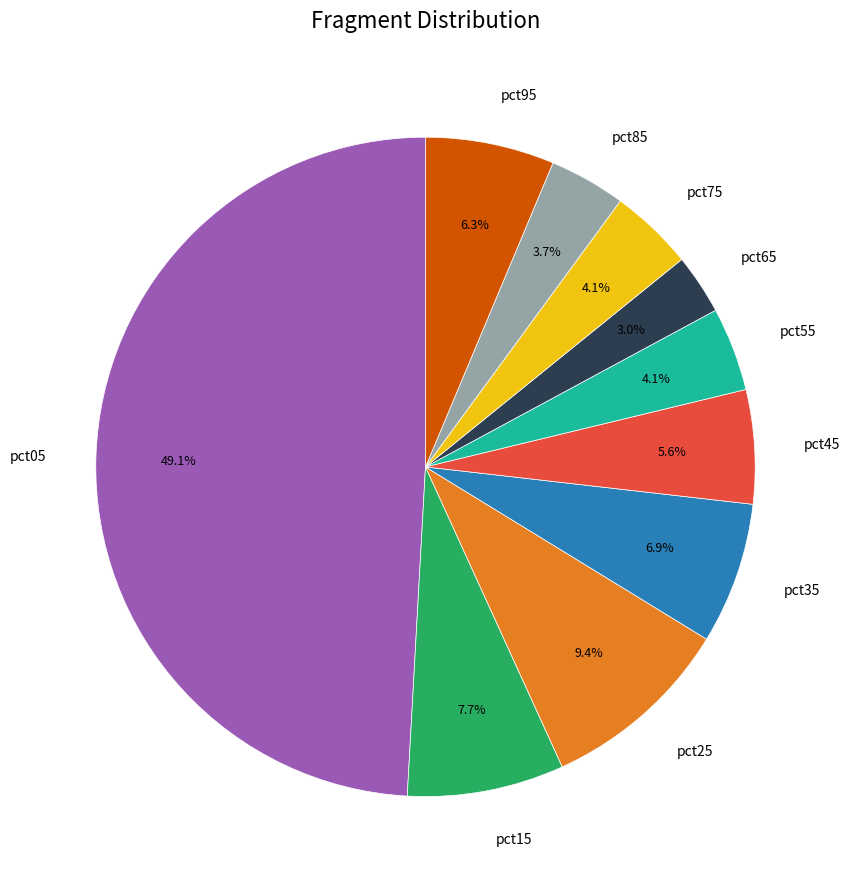

Does pct75 account for over 50% of the chart?

No